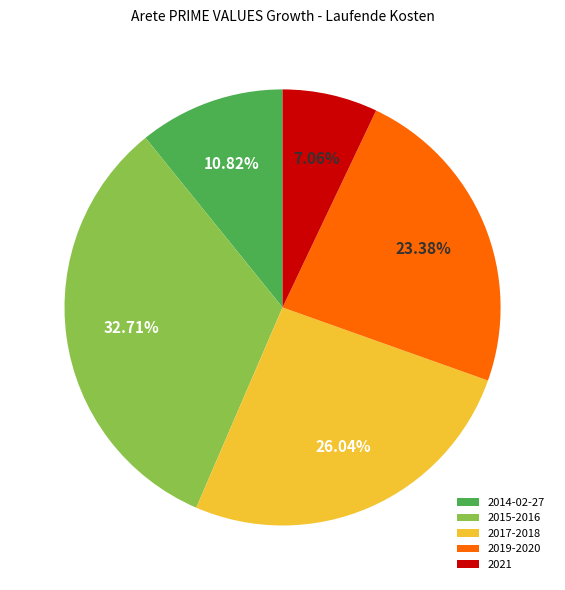

Do 2014-02-27 and 2021 together represent more than half of the pie?

No